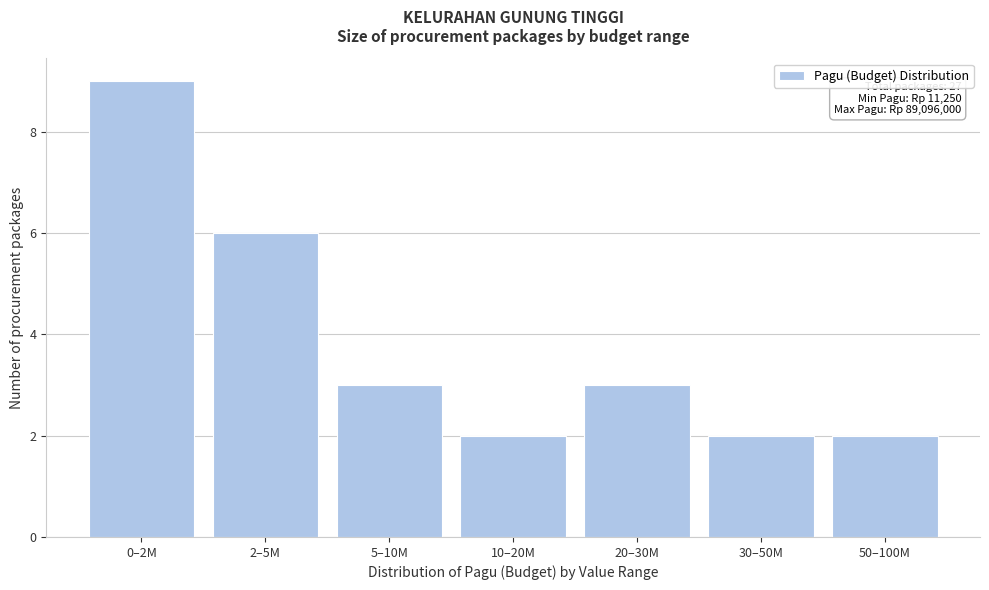

Reading left to right, extract all data points from this chart.

0–2M=9	2–5M=6	5–10M=3	10–20M=2	20–30M=3	30–50M=2	50–100M=2